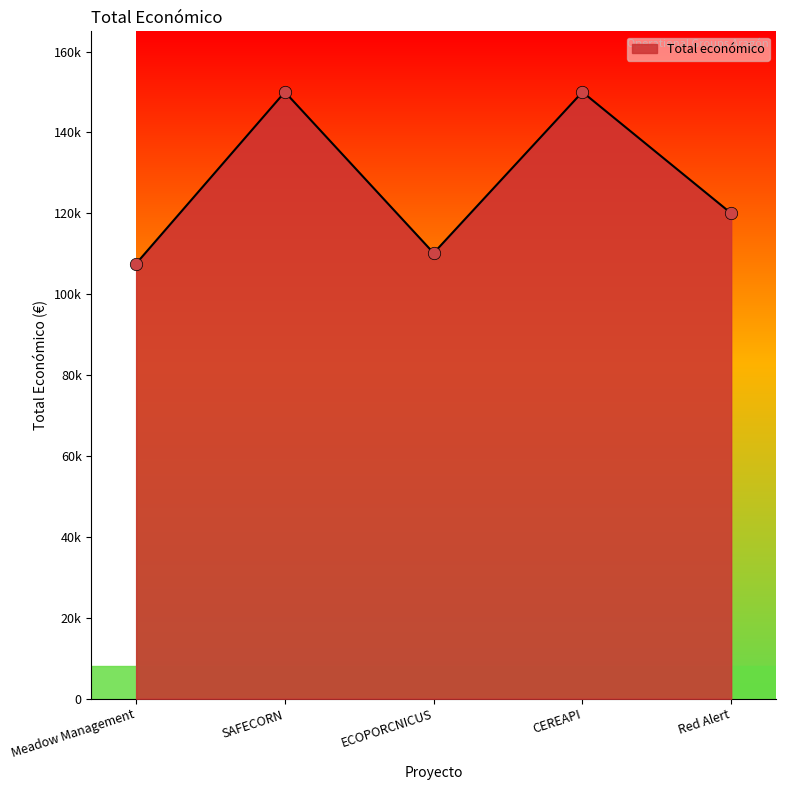

What is the change in value from Meadow Management to Red Alert?

+12445